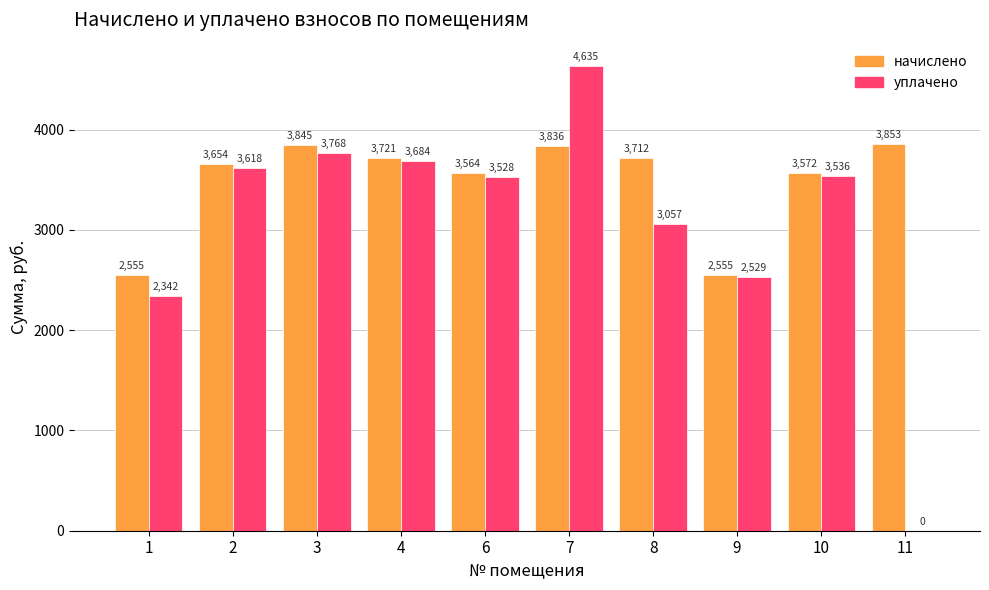

Which series has the widest spread of values?

уплачено